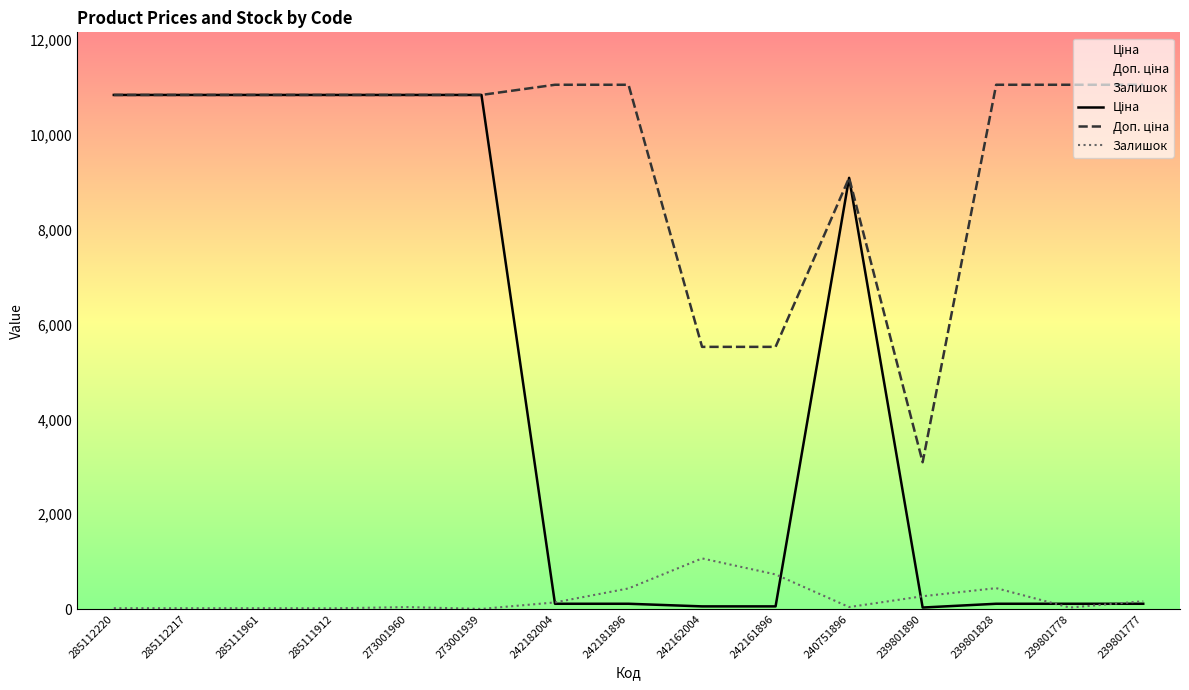

At which label is Залишок closest to 534?

239801828